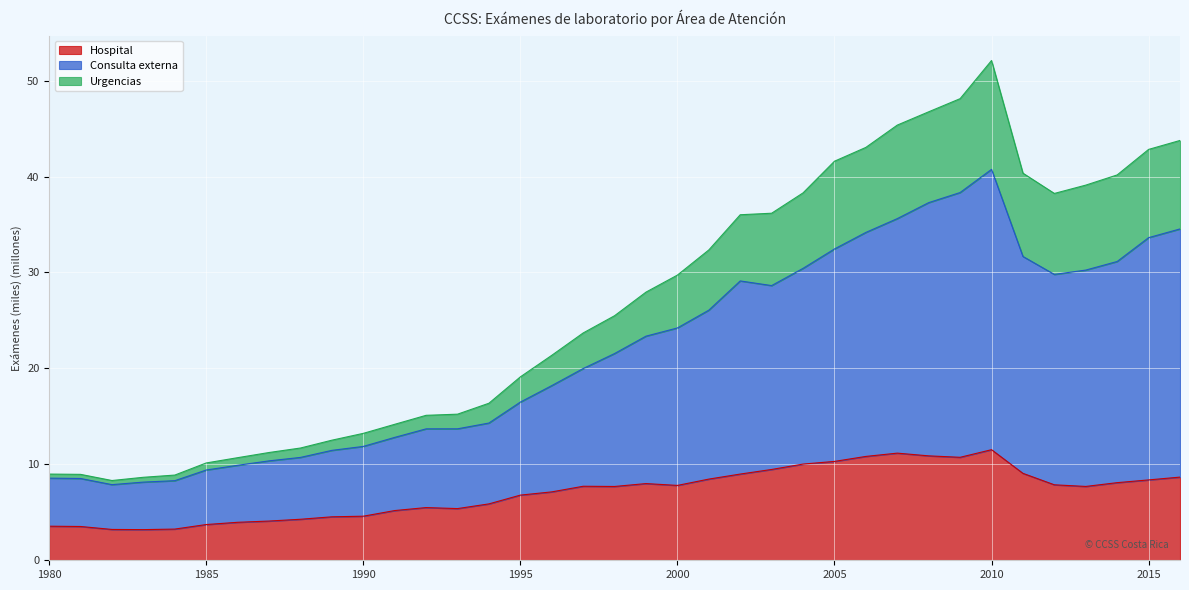

At which category is the sum across all series the highest?

2010